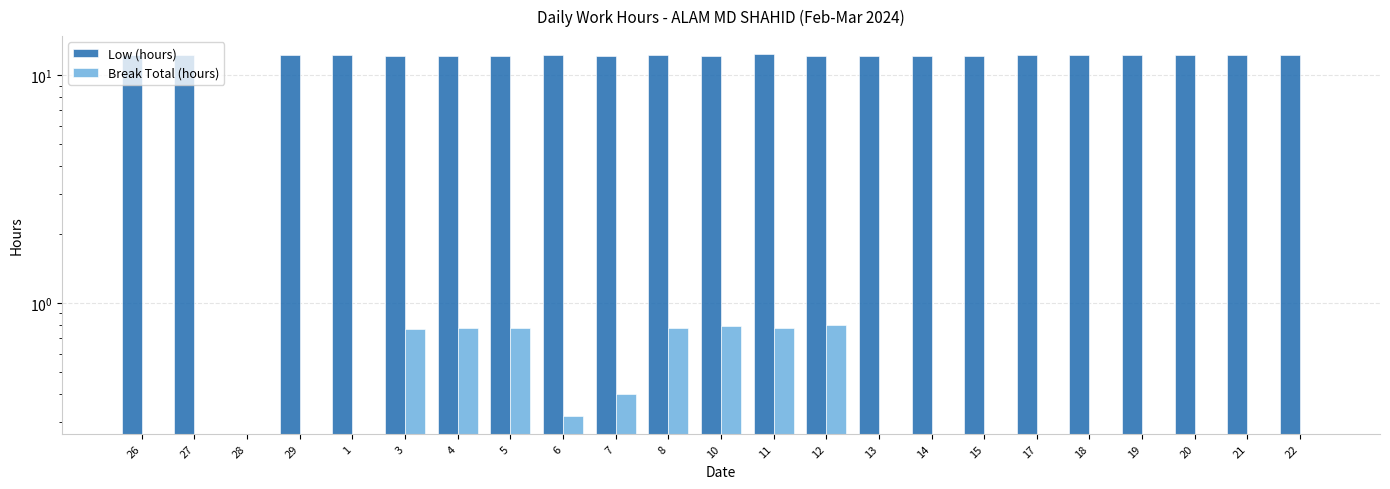

How many series are shown in this chart?

2